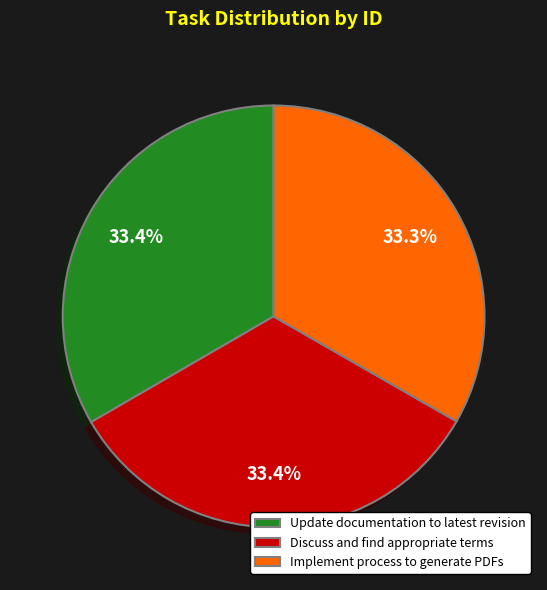

Approximately how many times larger is the value at Update documentation to latest revision compared to Implement process to generate PDFs?

1.0